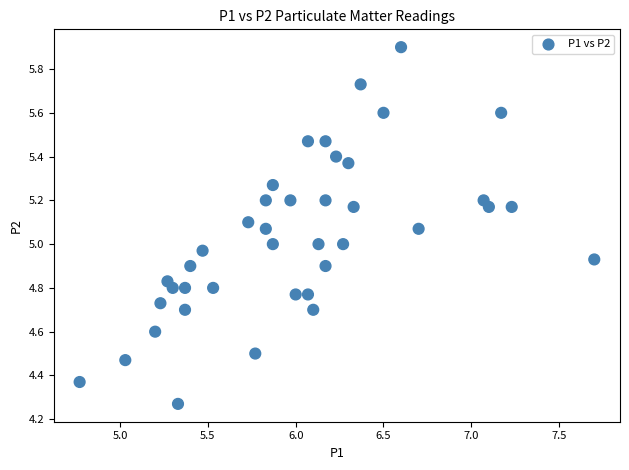

What is the range of Y values (max minus min)?

1.6